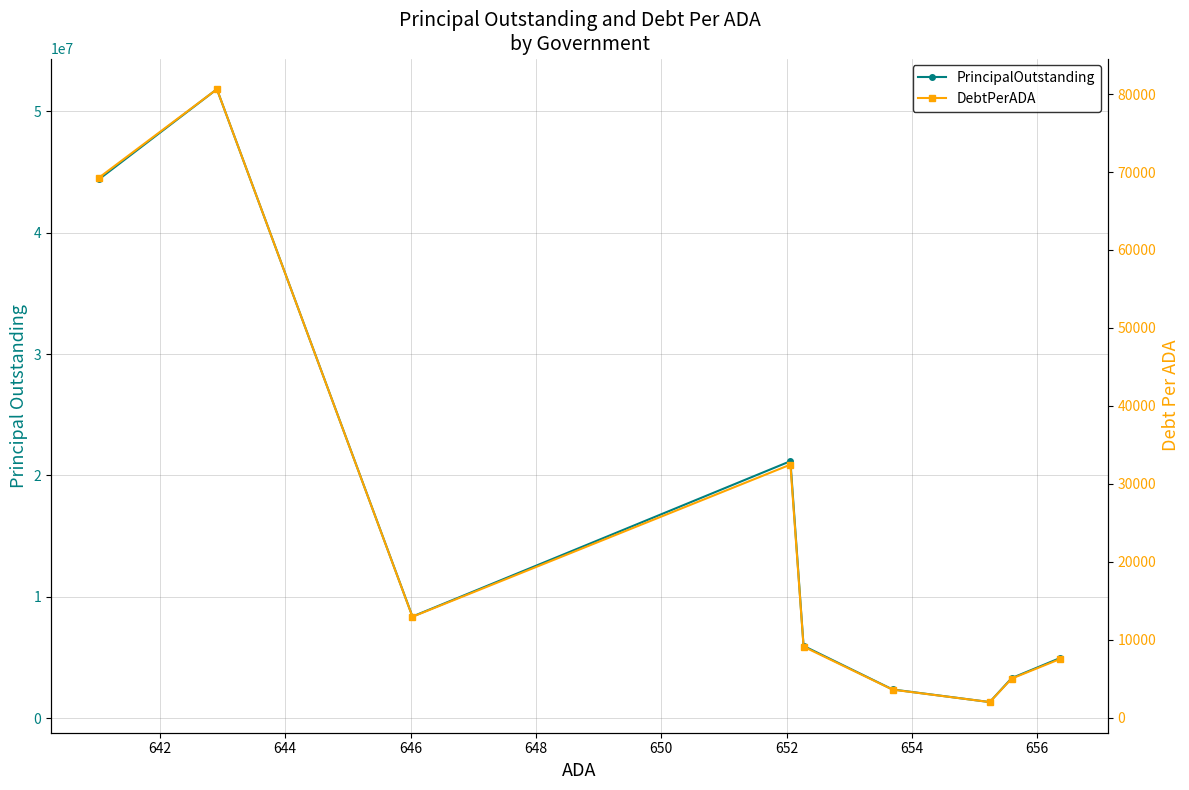

What is the average value of the DebtPerADA series?

24738.7